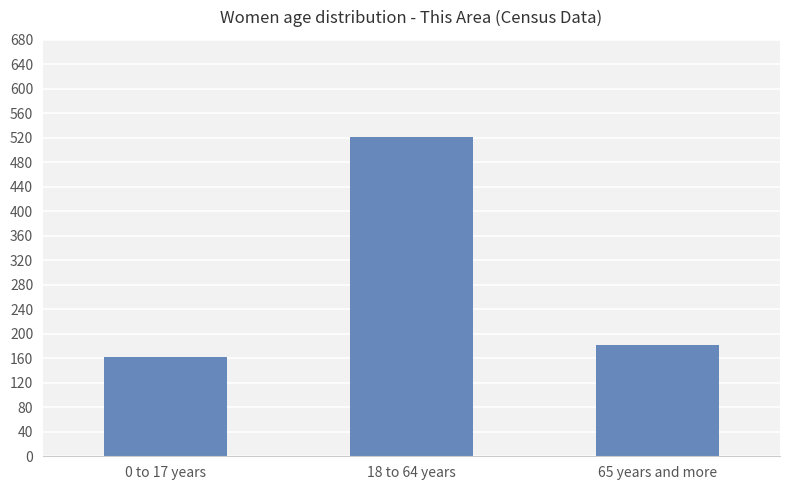

What is the change in value from 0 to 17 years to 65 years and more?

+20